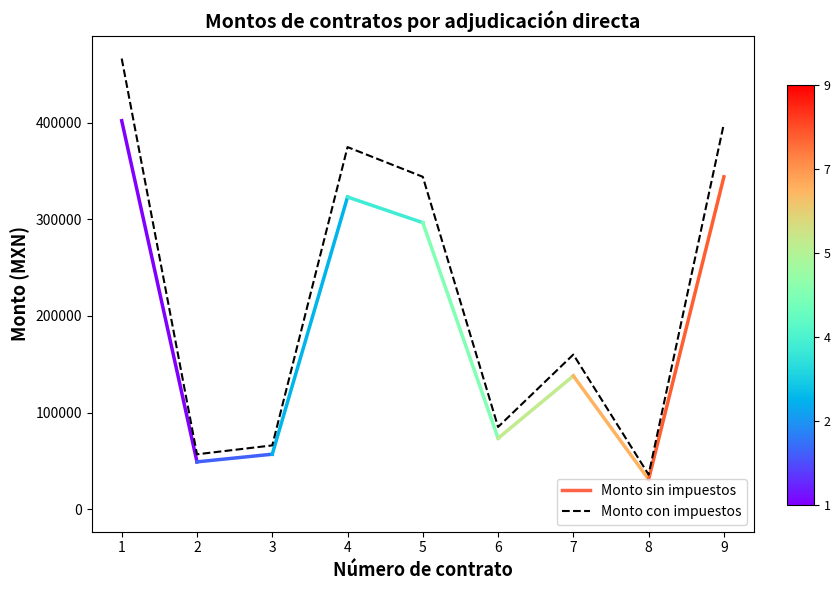

The chart shows a value of 398870.0 at 9. True or false?

True